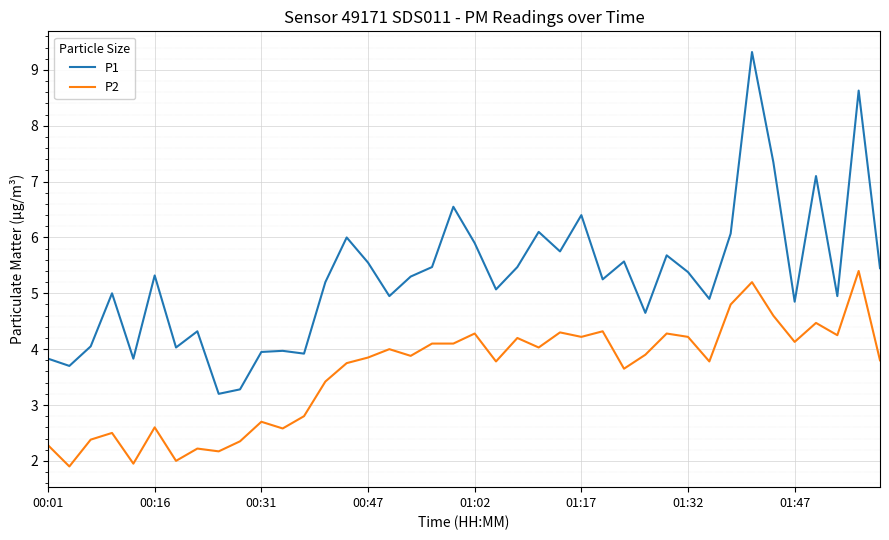

What is the highest value of the P1 series?

9.3